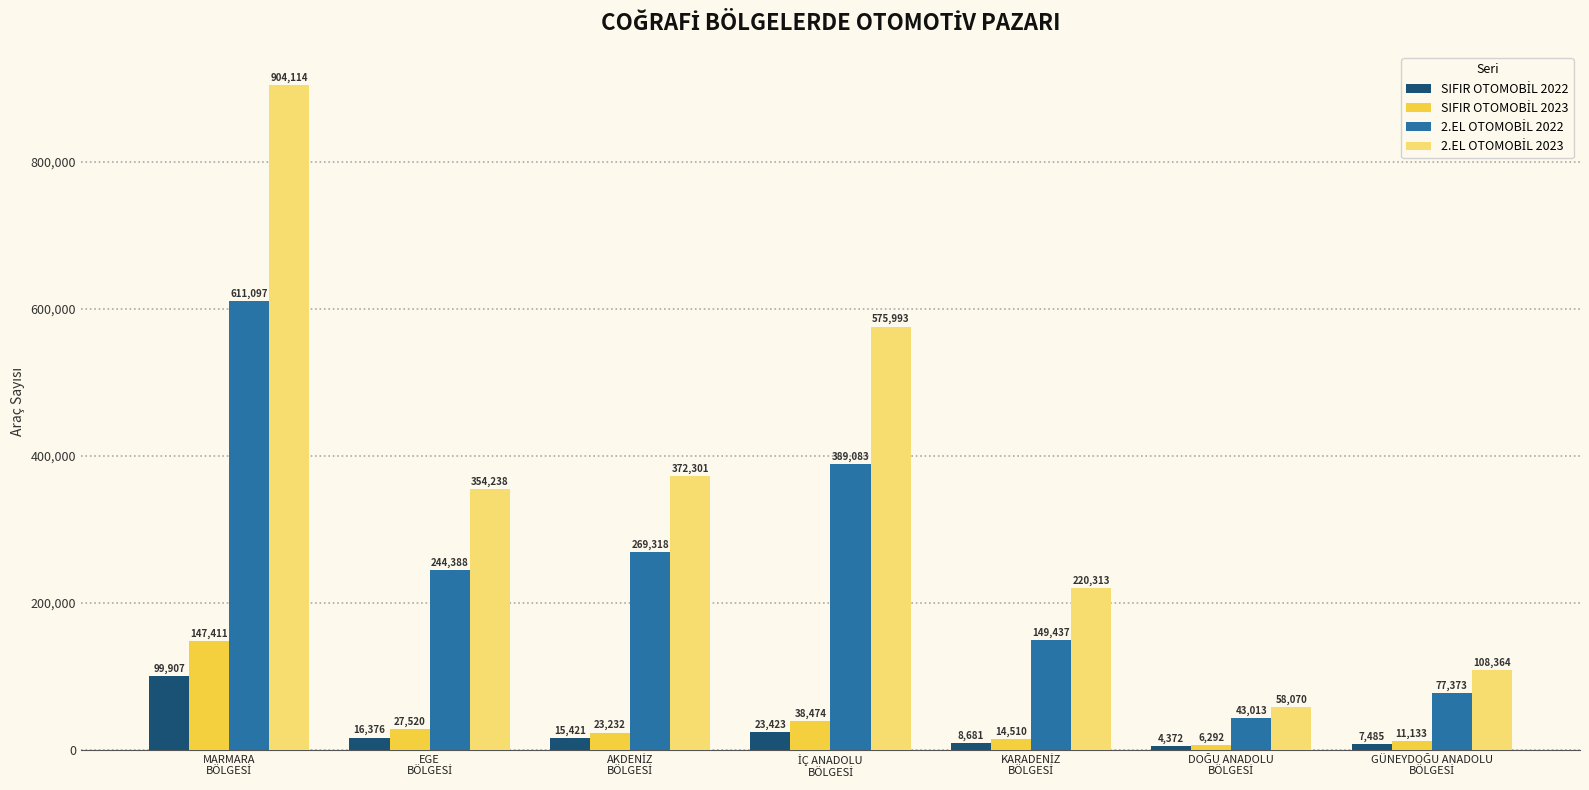

What is the minimum value shown in the chart?

4372